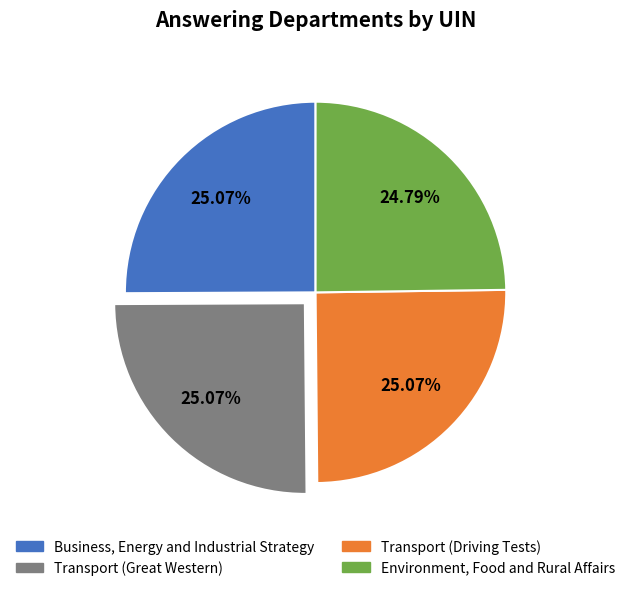

To the nearest percent, what percentage of the pie is Transport (Driving Tests)?

25%